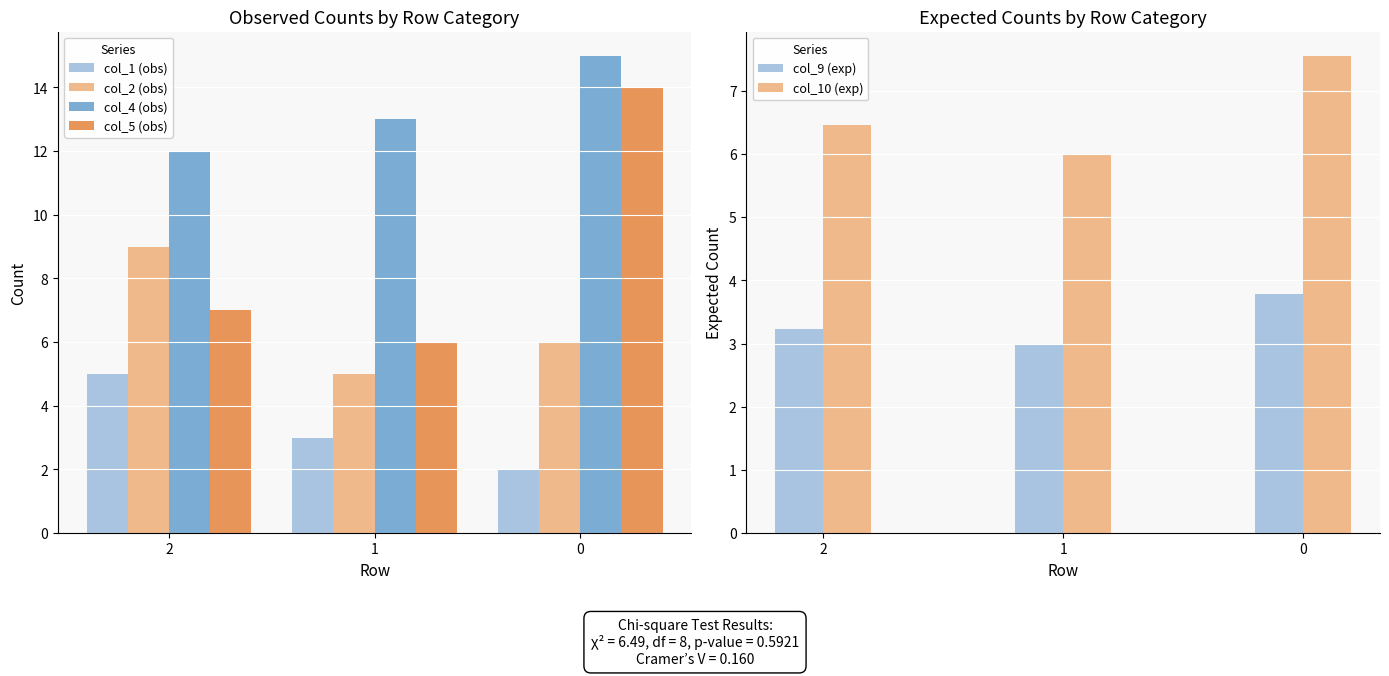

What is the value of the col_5 (obs) bar at the 2nd from the left?

6